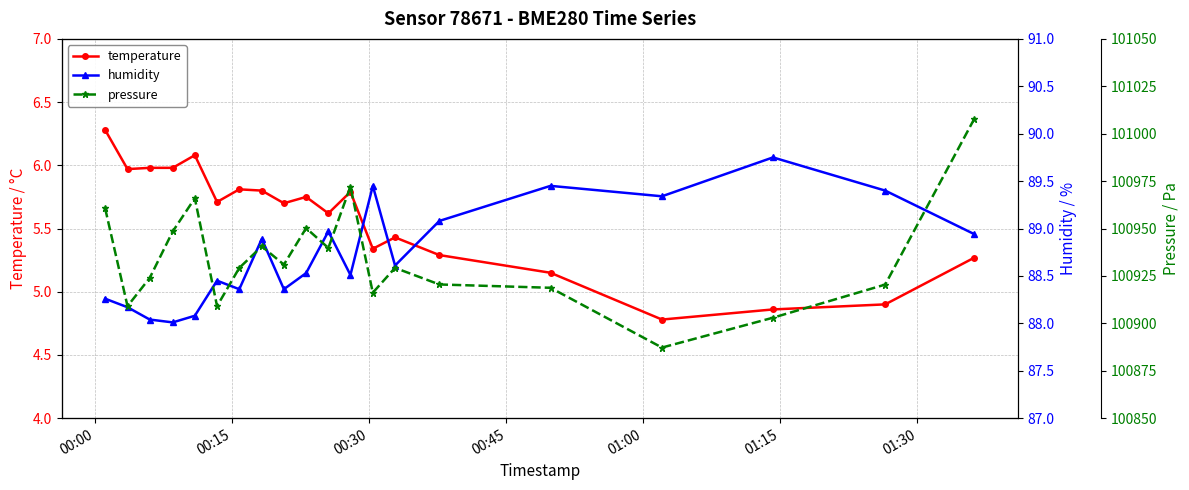

True or false: temperature and humidity cross at least once.

False